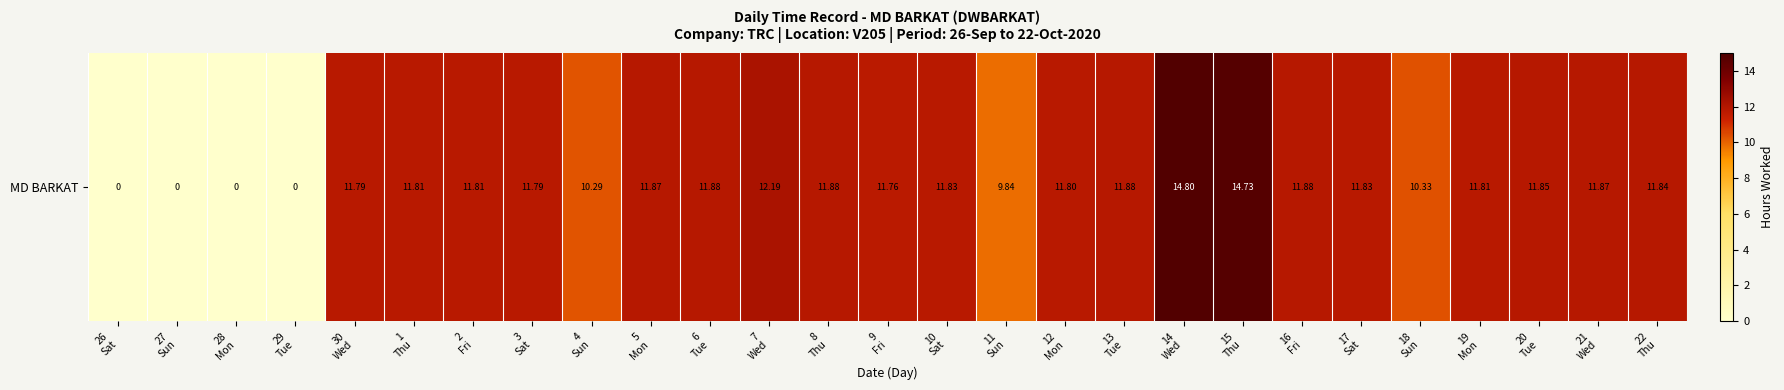

What is the sum of the values at 8
Thu and 6
Tue?

23.8